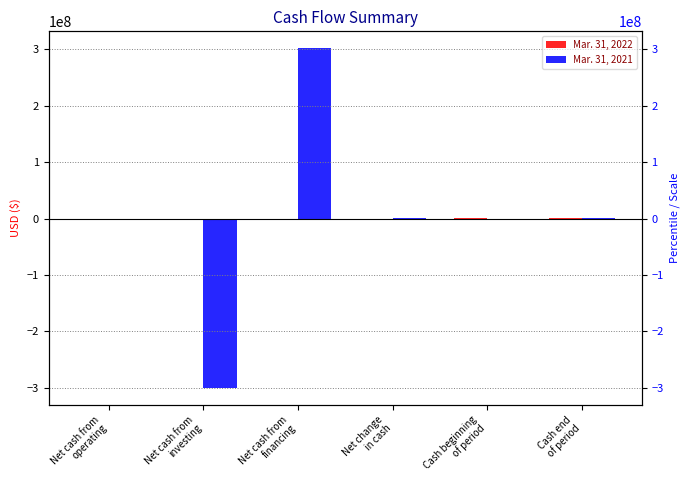

Rank the categories by Mar. 31, 2021 value from highest to lowest.

Net cash from
financing, Cash end
of period, Net change
in cash, Cash beginning
of period, Net cash from
operating, Net cash from
investing